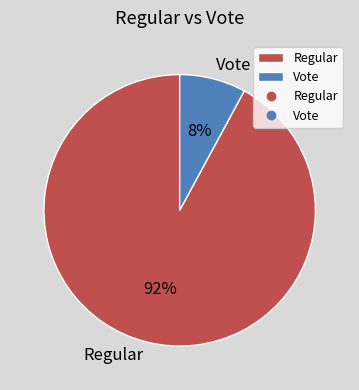

Do Vote and Regular together represent more than half of the pie?

Yes